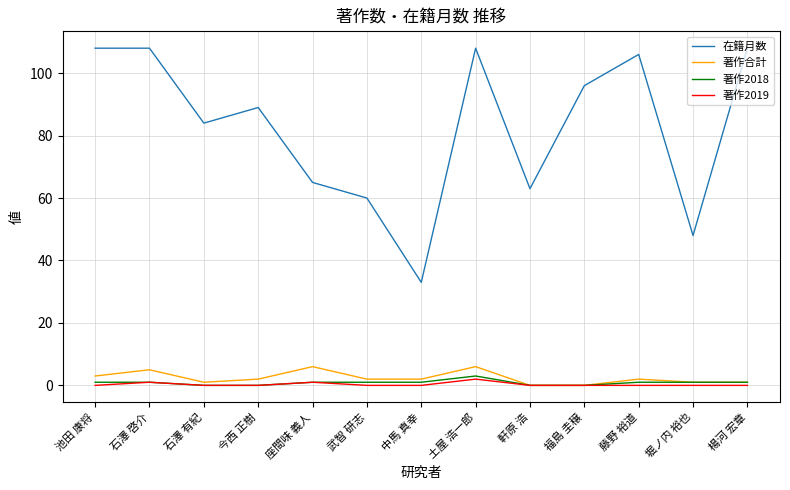

What is the minimum value for 在籍月数?

33